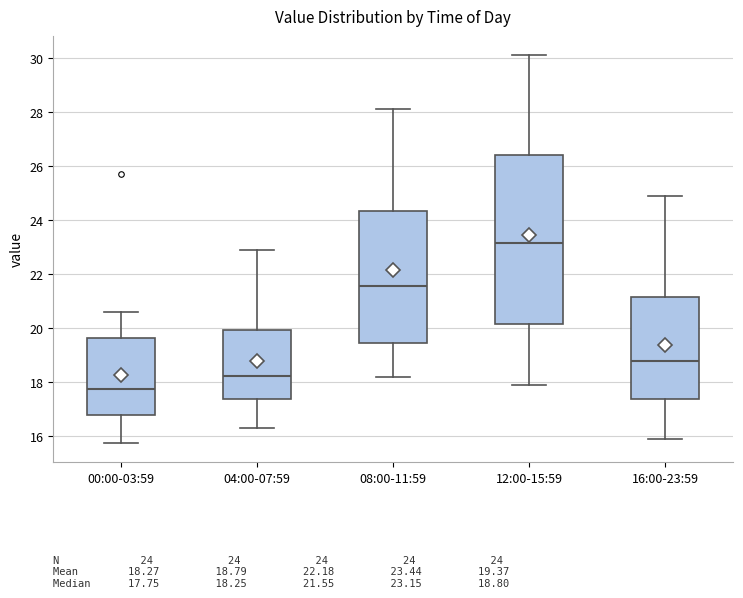

Where does the lower whisker of the box for 04:00-07:59 end on the y-axis? The values are not printed on the chart, so give them approximately, as read against the axis.

16.4